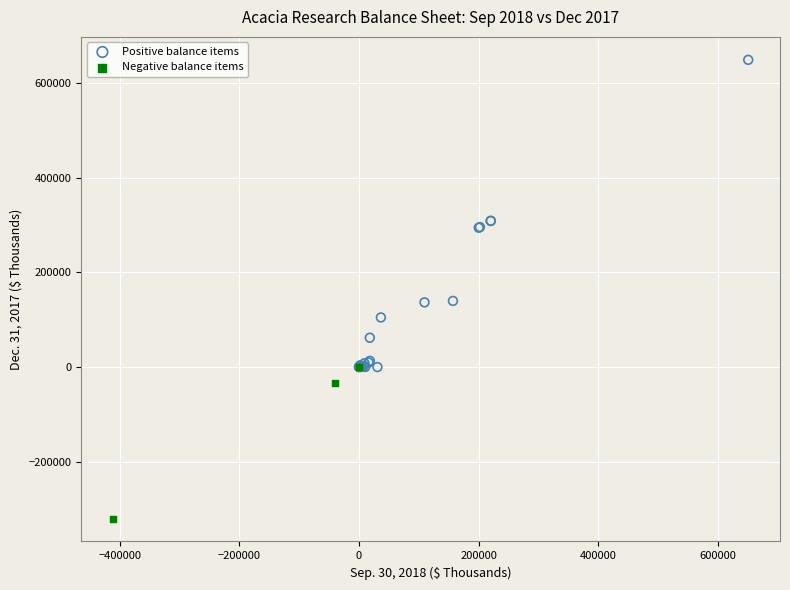

Which series contains the highest Y value?

Positive balance items